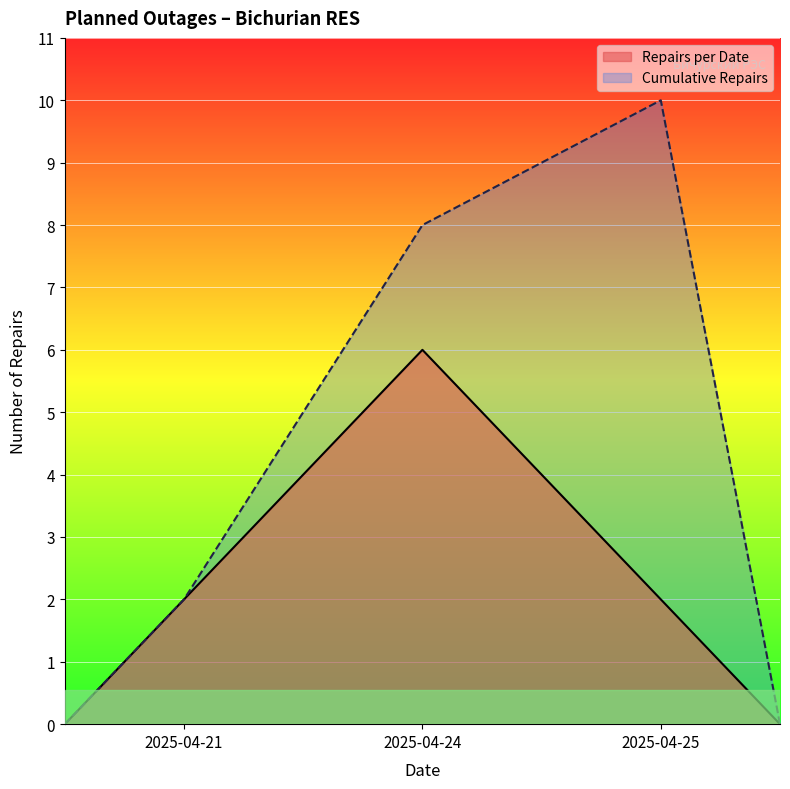

List the series in order of their overall mean, highest first.

Cumulative Repairs, Repairs per Date